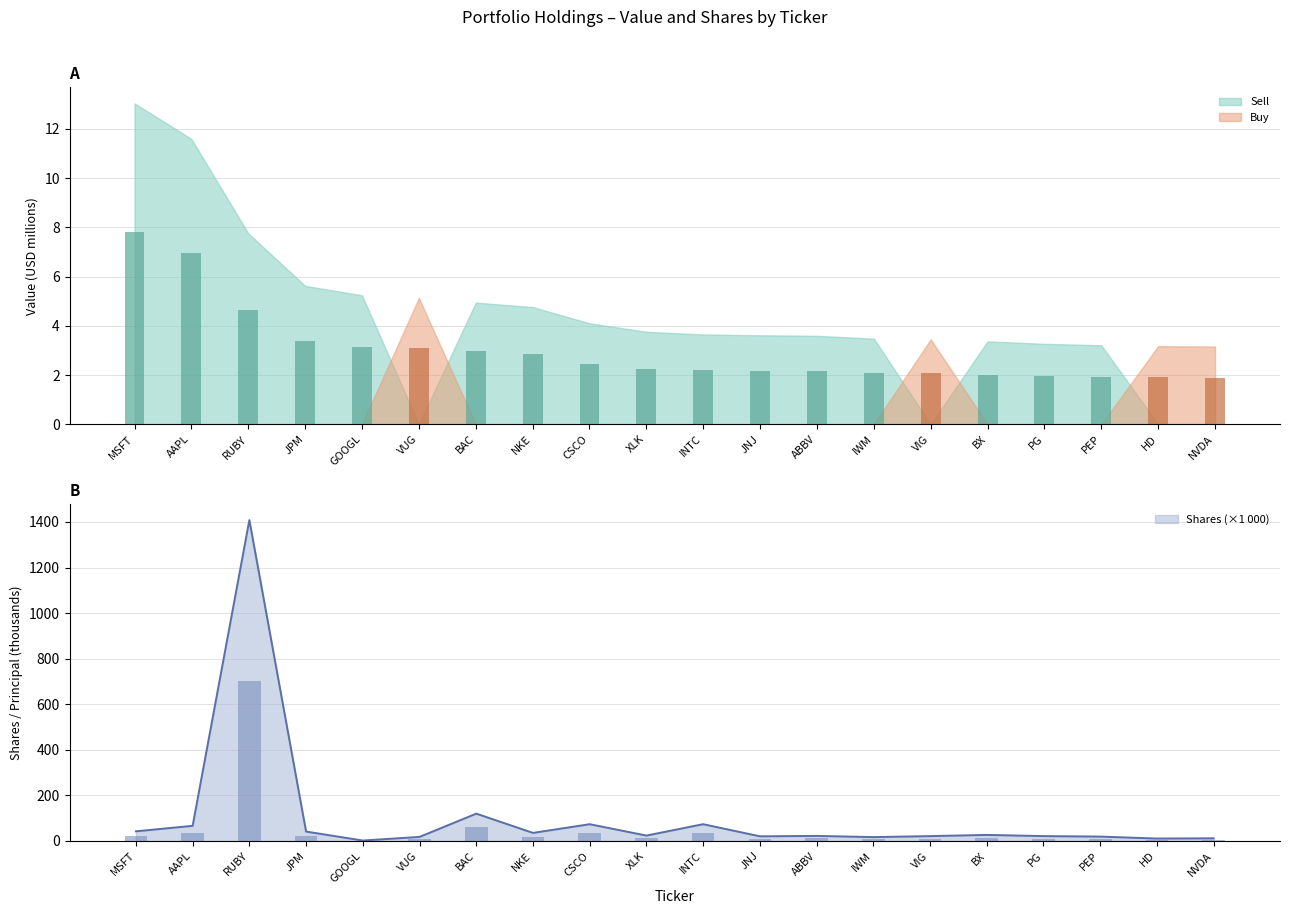

Rank the categories by Value (Buy) value from highest to lowest.

VUG, VIG, HD, NVDA, MSFT, AAPL, RUBY, JPM, GOOGL, BAC, NKE, CSCO, XLK, INTC, JNJ, ABBV, IWM, BX, PG, PEP